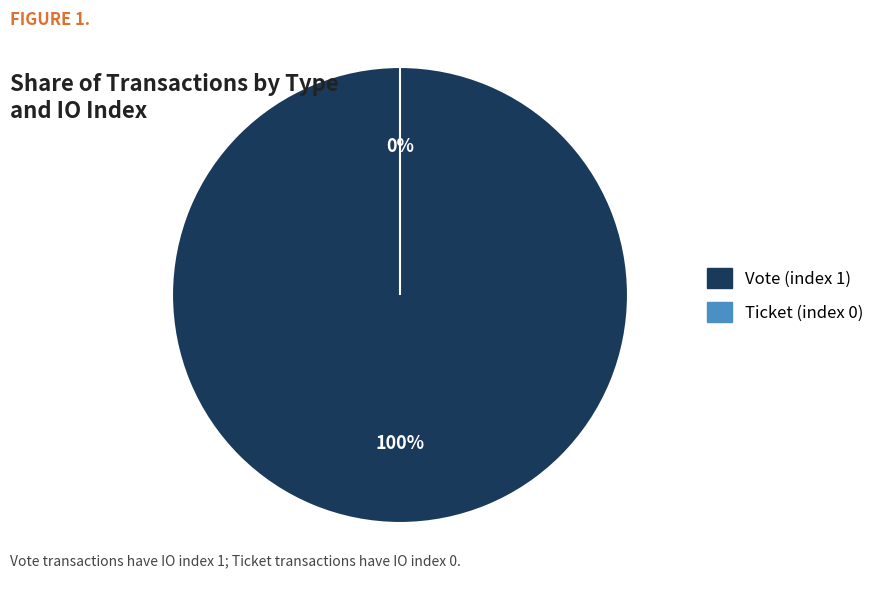

To the nearest percent, what is the average slice percentage?

50%